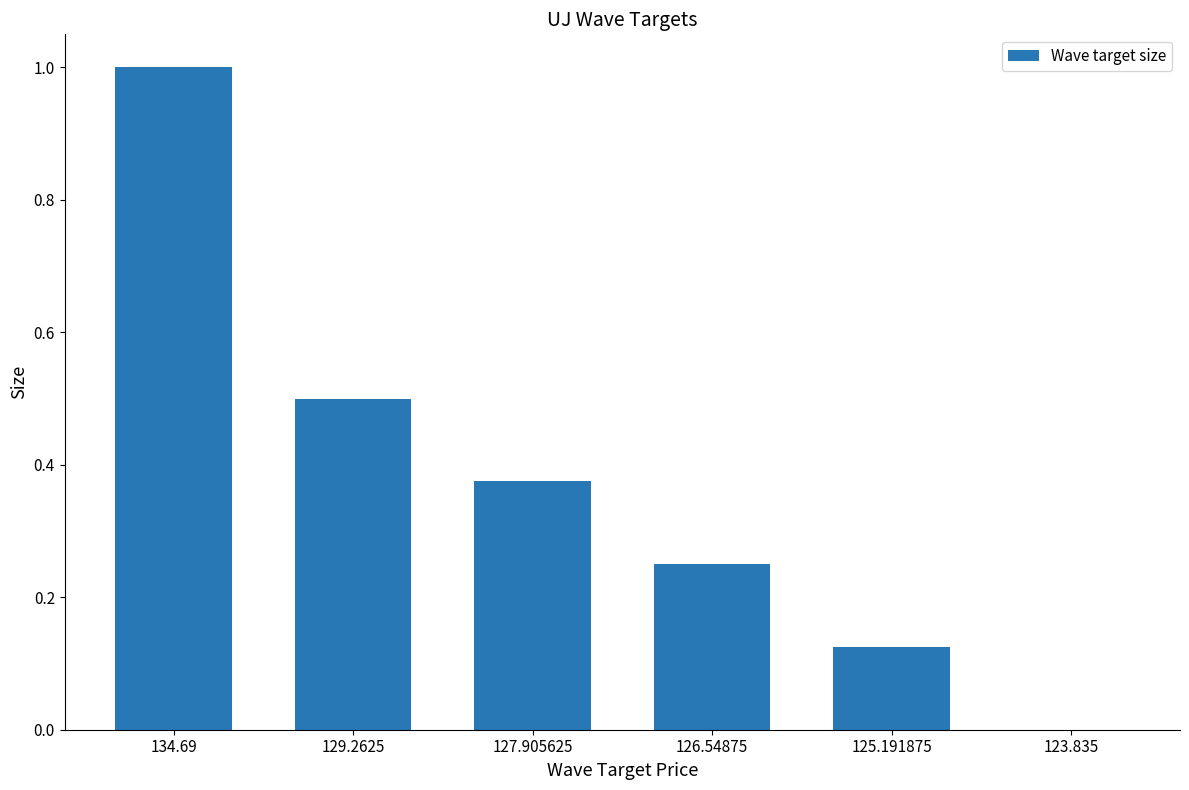

What is the sum of the values at 125.191875 and 134.69?

1.1